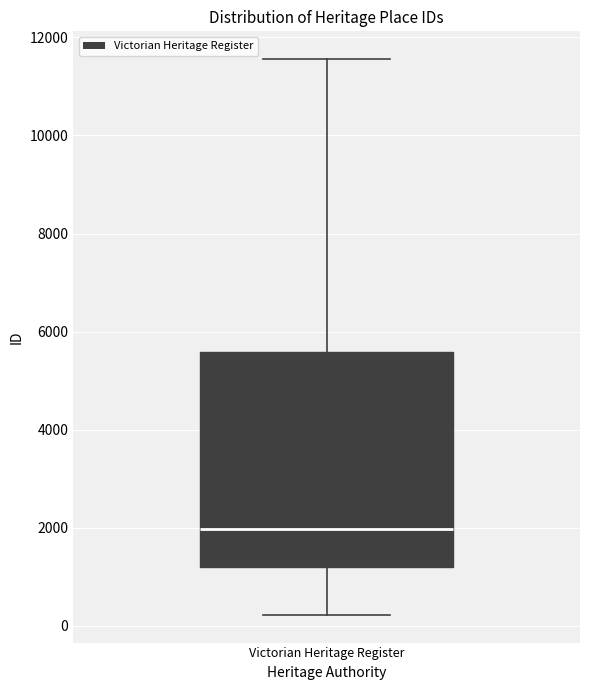

Transcribe this box plot: give where the median line is, the range the box spans, and where the two whiskers end, as read against the y-axis. The values are not printed on the chart, so give them approximately, as read against the axis.

median 2000, box 1200 to 5600, whiskers 200 to 11600